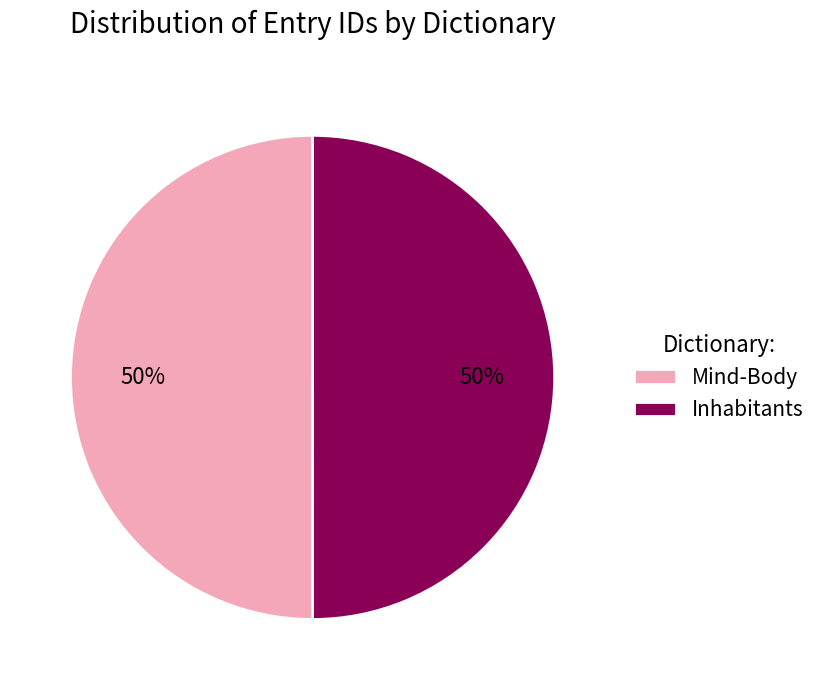

Count the number of slices in the pie.

2